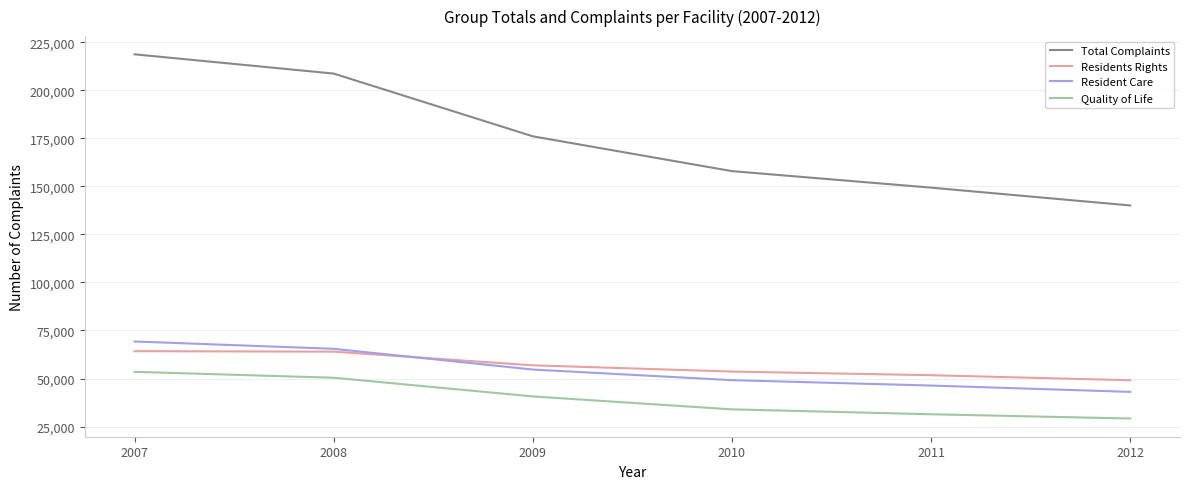

What is the approximate value of Total Complaints at 2009, to the nearest 50?

176100